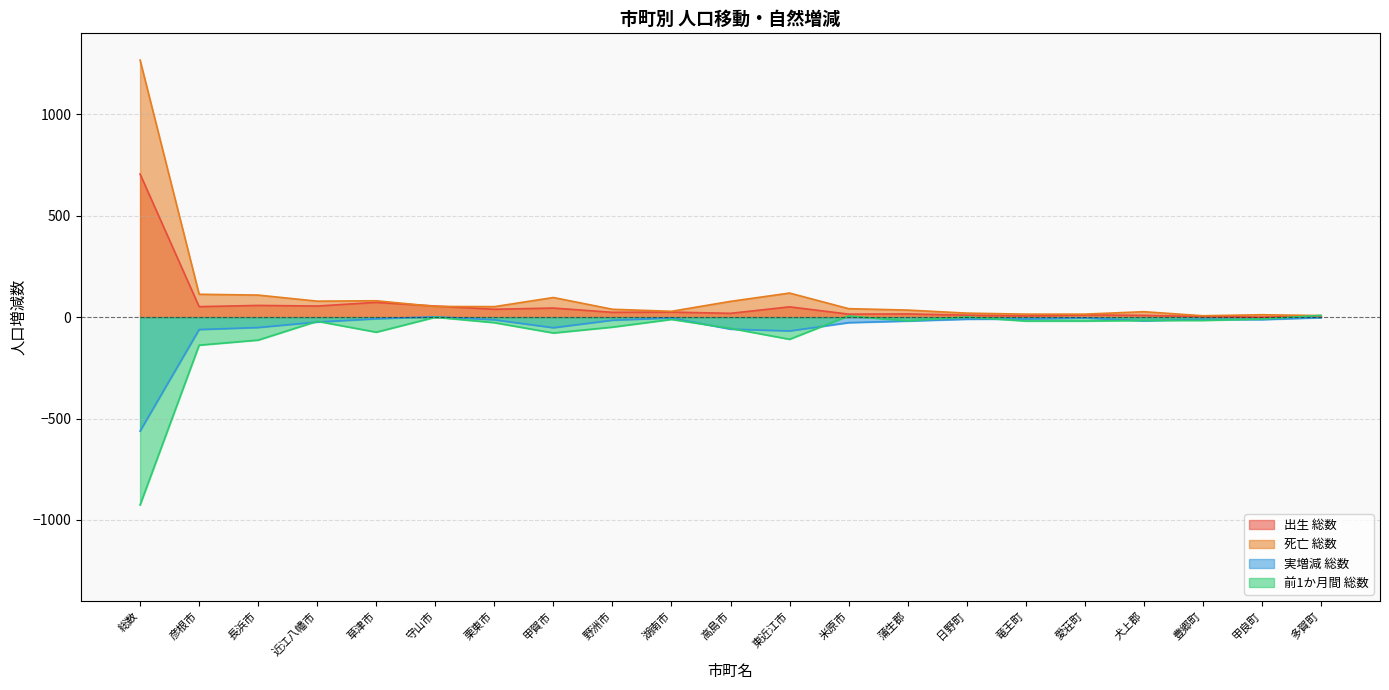

At which category is the sum across all series the highest?

総数